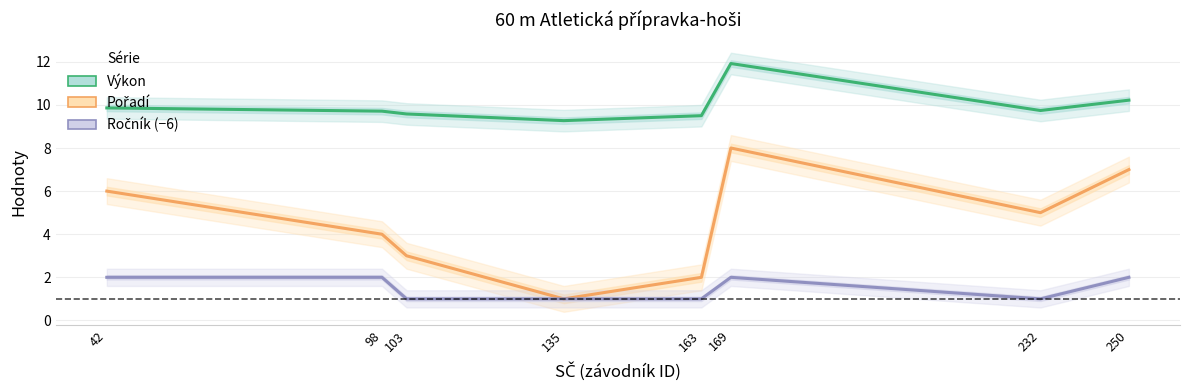

Reading left to right, list all the values displayed in this chart.

Výkon: 9.9	9.7	9.6	9.3	9.5	11.9	9.7	10.2
Pořadí: 6.0	4.0	3.0	1.0	2.0	8.0	5.0	7.0
Ročník (−6): 2.0	2.0	1.0	1.0	1.0	2.0	1.0	2.0